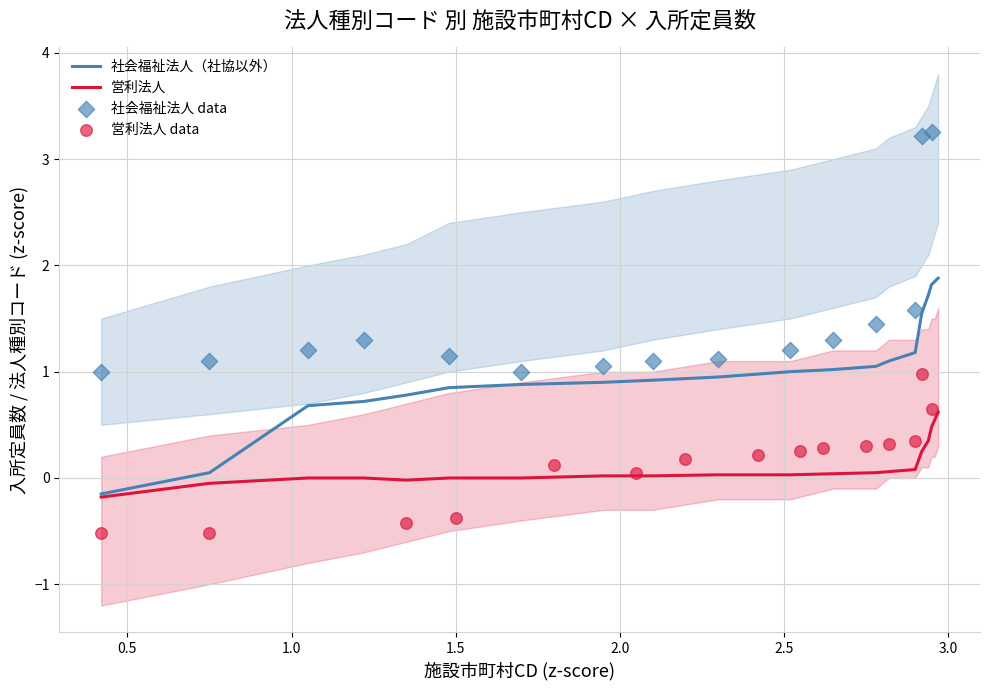

What is the maximum value for 社会福祉法人（社協以外）?

1.9